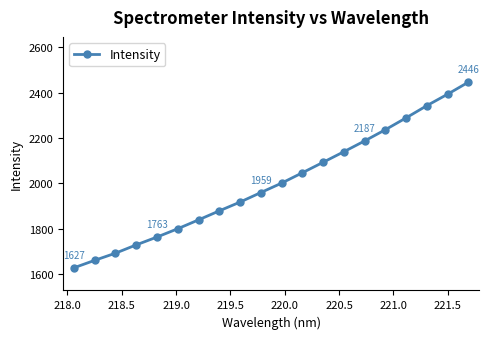

What is the average value?

2001.6